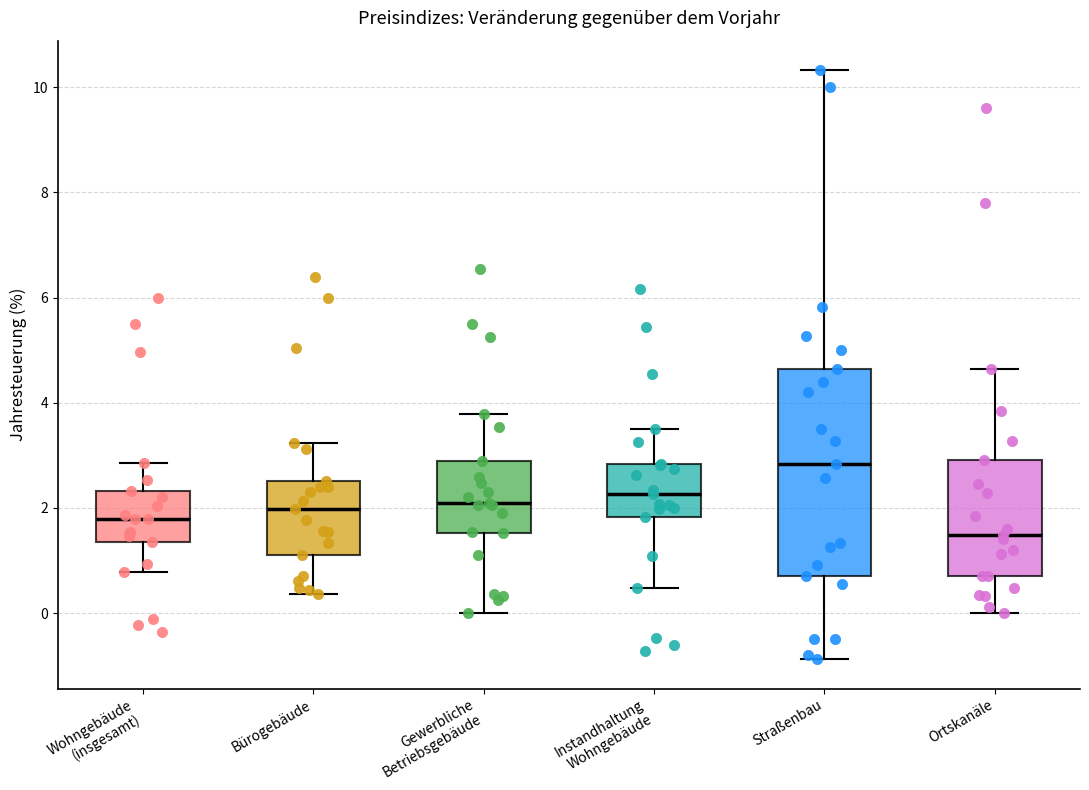

Reading left to right, transcribe this box plot: for each box, give where its median line is, the range the box spans, and where its two whiskers end, as read against the y-axis. The values are not printed on the chart, so give them approximately, as read against the axis.

Wohngebäude (insgesamt): median 1.8, box 1.4 to 2.4, whiskers 0.8 to 2.8
Bürogebäude: median 2.0, box 1.2 to 2.6, whiskers 0.4 to 3.2
Gewerbliche Betriebsgebäude: median 2.2, box 1.6 to 2.8, whiskers 0.0 to 3.8
Instandhaltung Wohngebäude: median 2.2, box 1.8 to 2.8, whiskers 0.4 to 3.6
Straßenbau: median 2.8, box 0.8 to 4.6, whiskers -0.8 to 10.4
Ortskanäle: median 1.4, box 0.8 to 3.0, whiskers 0.0 to 4.6